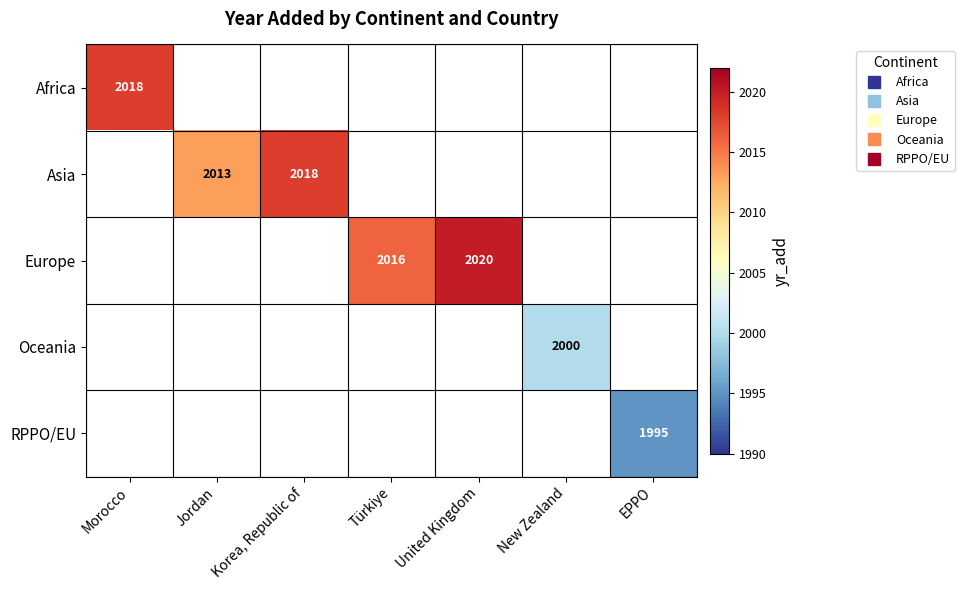

At how many categories does at least one series exceed 2013?

4